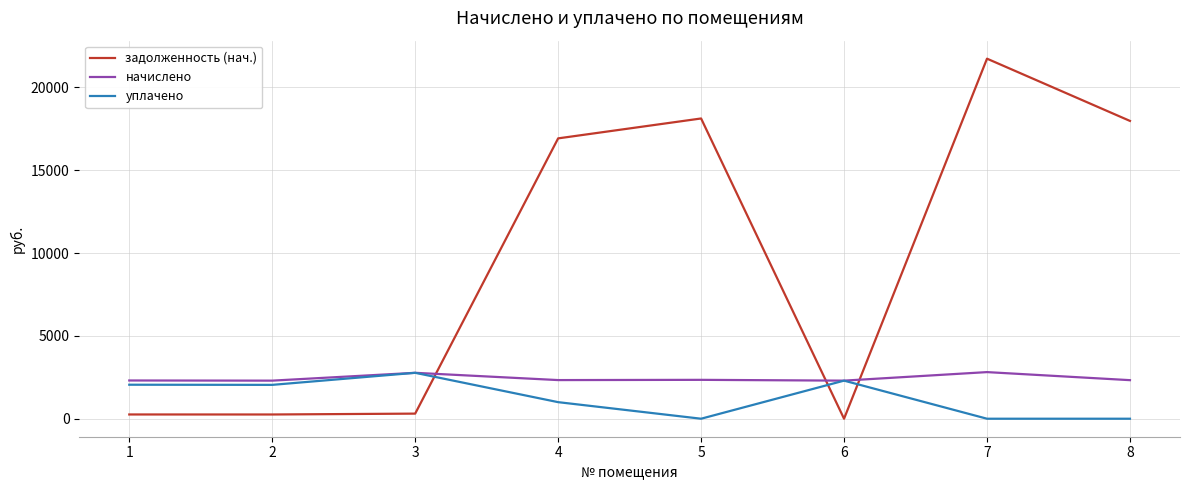

True or false: начислено and задолженность (нач.) cross at least once.

True